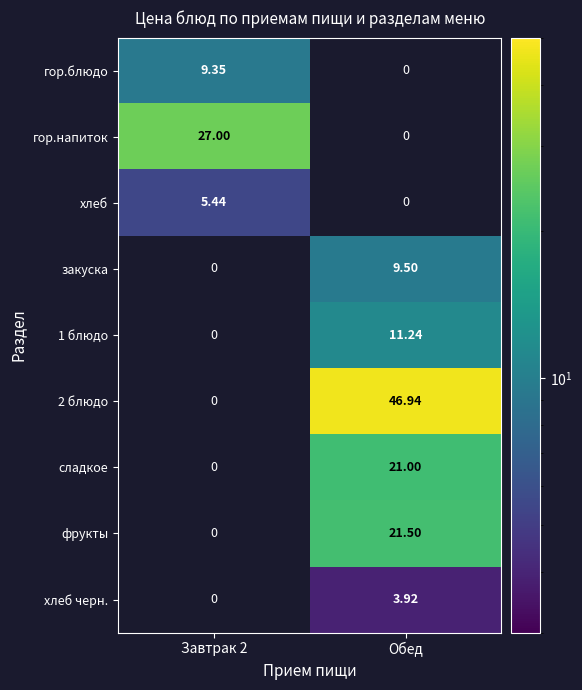

The value of фрукты at Обед is 21.5. True or false?

True